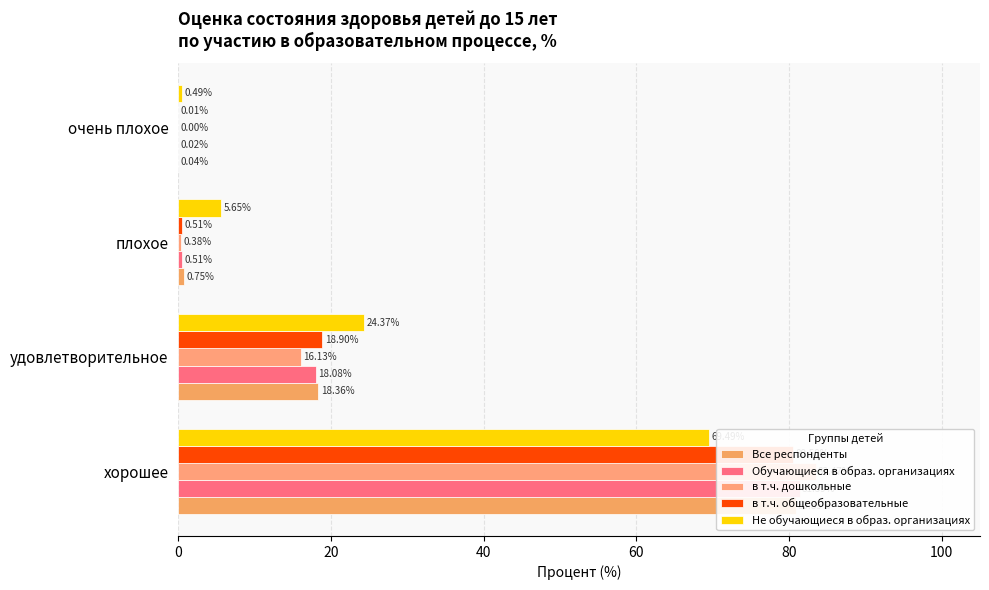

How many bars are there in each group?

5